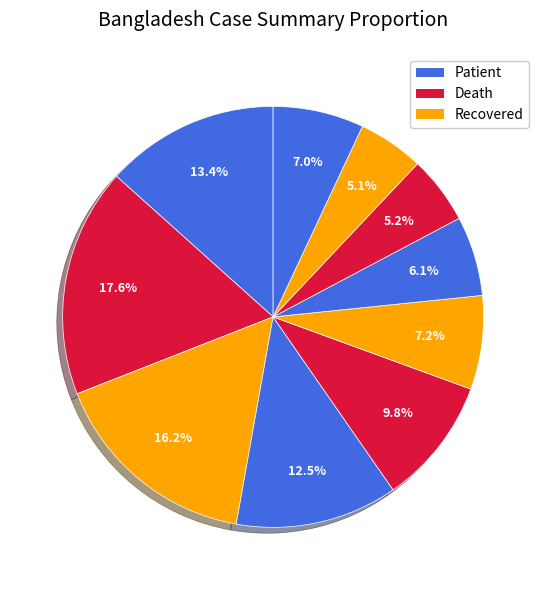

How many slices are in this pie chart?

10